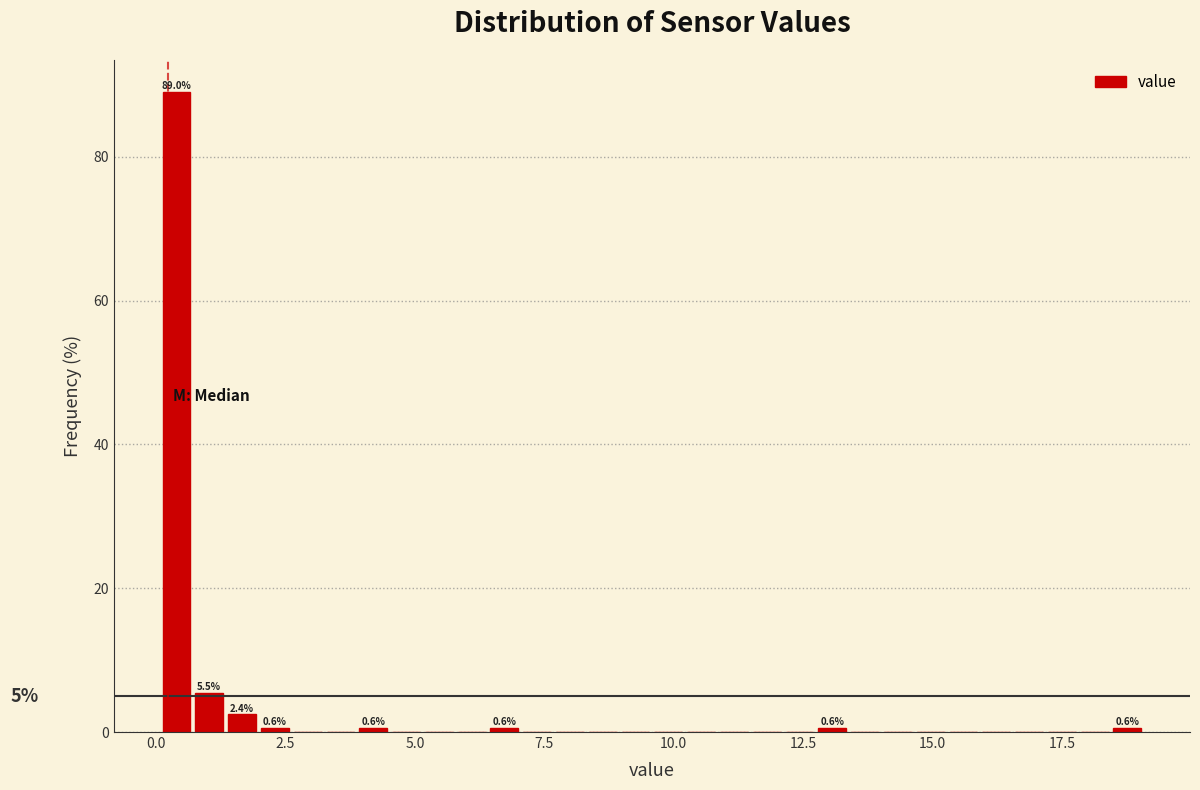

Around what value on the x-axis is the tallest bar? Give the approximate position of its centre, as read against the axis.

0.5